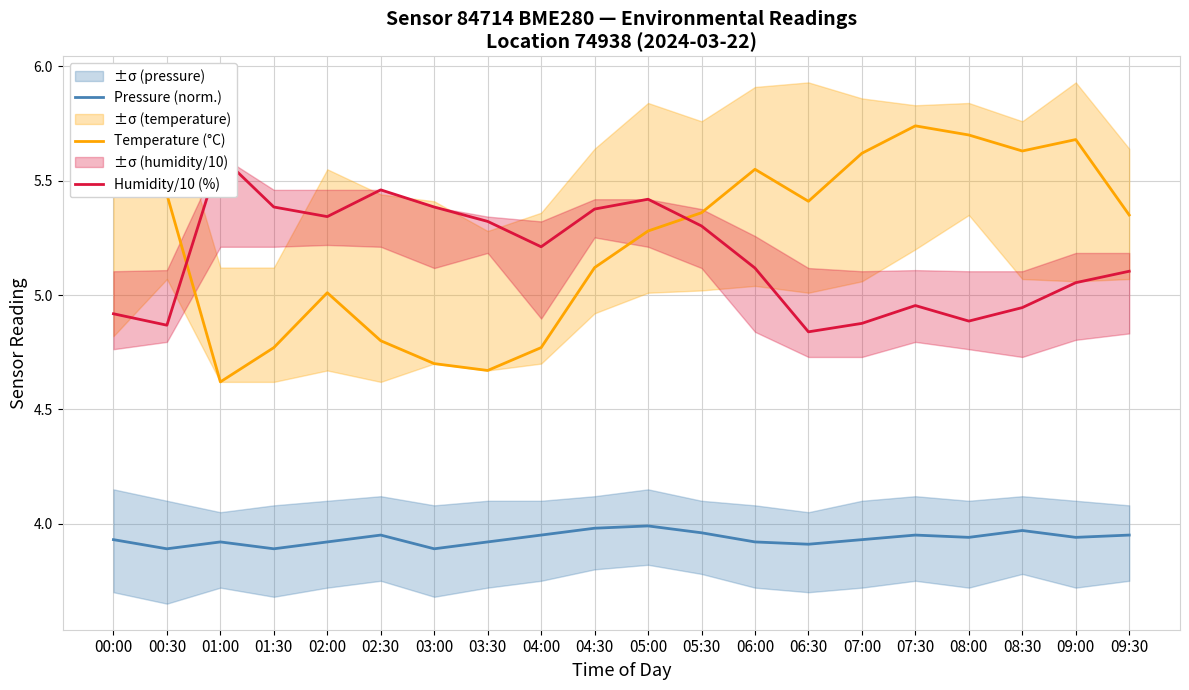

At how many categories does at least one series exceed 5?

20